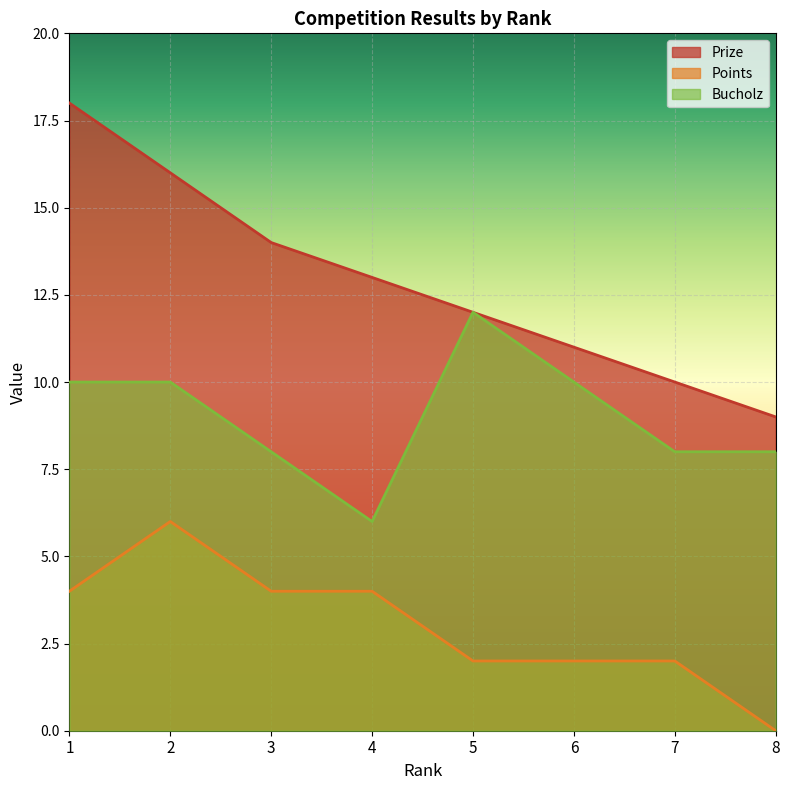

The Prize series shows 14 at 3. True or false?

True